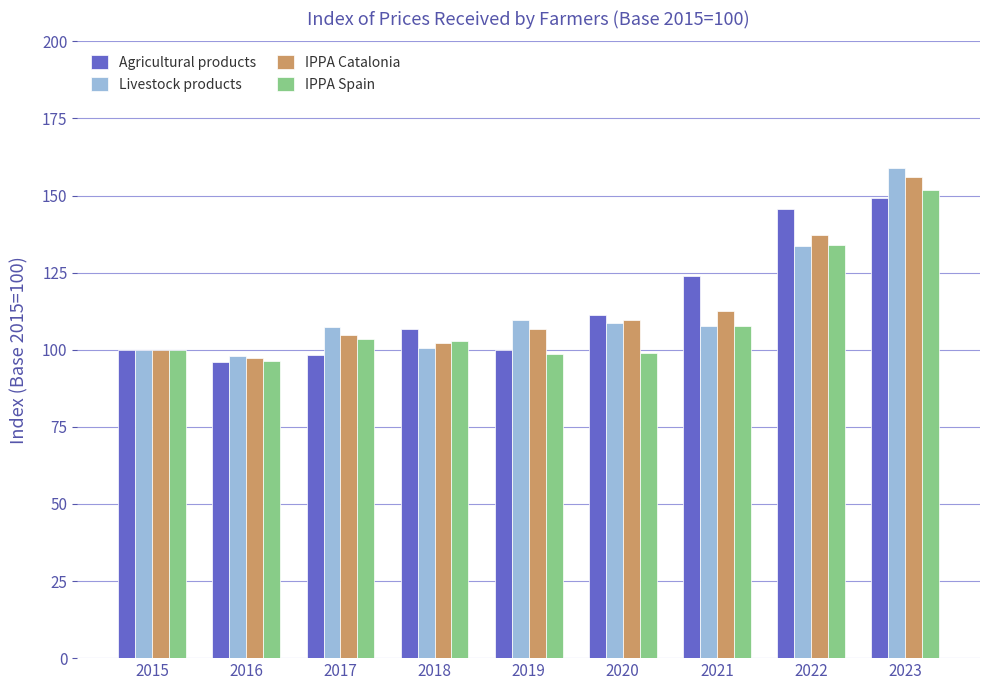

Does the chart contain any negative values?

No